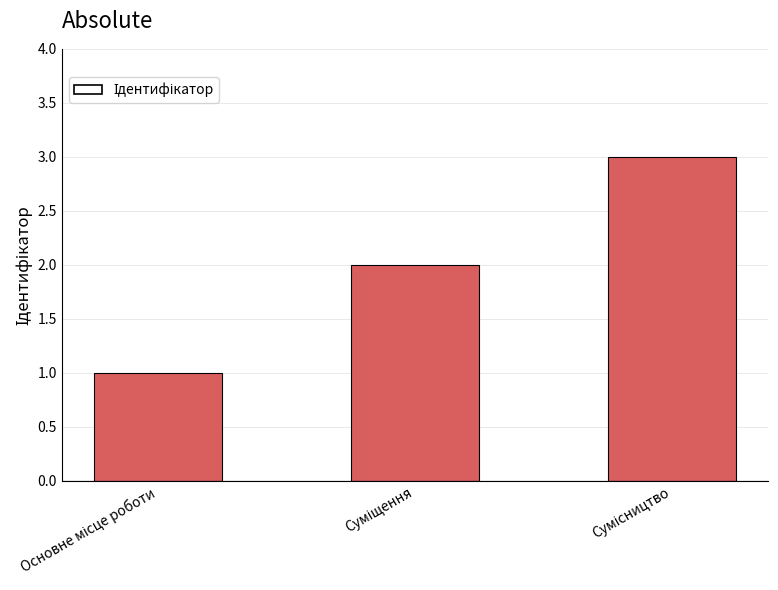

What is the sum of all values?

6